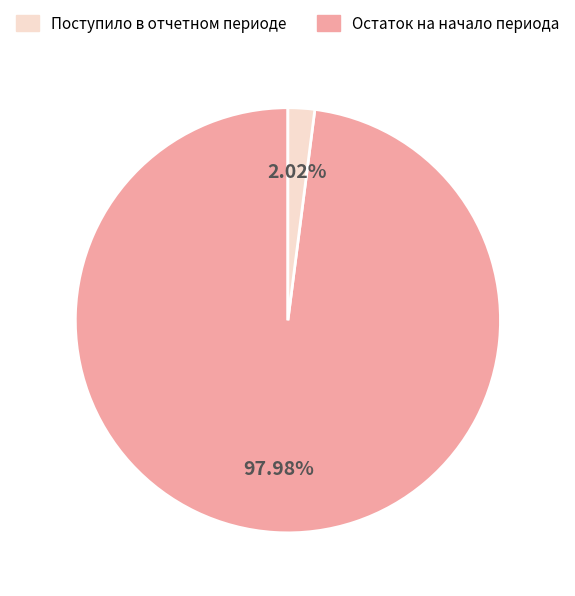

To the nearest percent, what is the average slice percentage?

50%